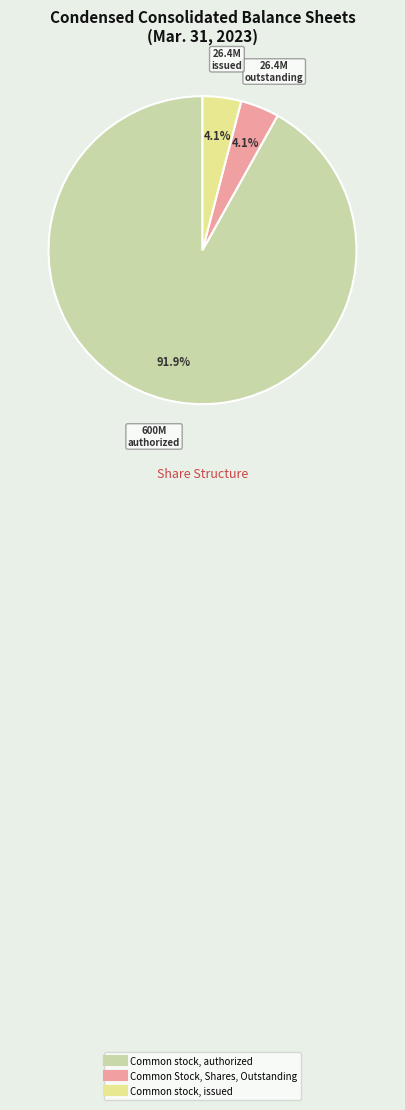

What is the ratio of the value at Common Stock, Shares, Outstanding to the value at Common stock, issued?

1.0